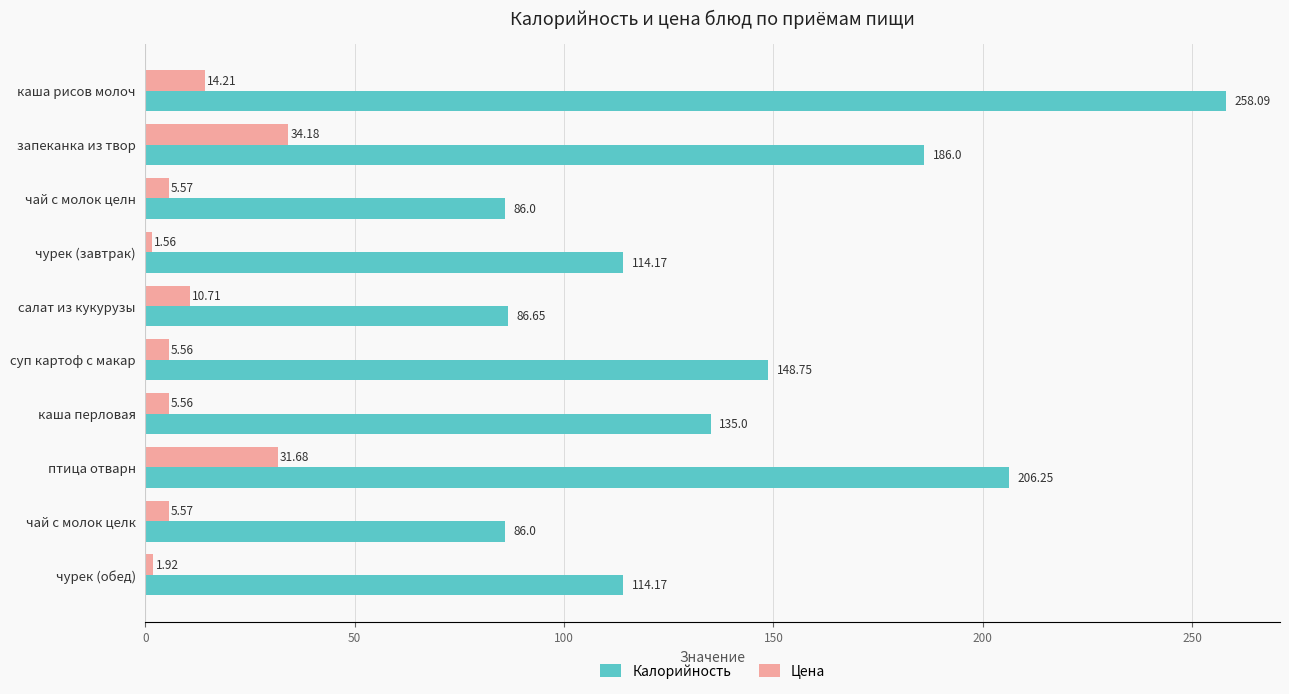

Which category has the lowest value across all series?

чурек (завтрак)